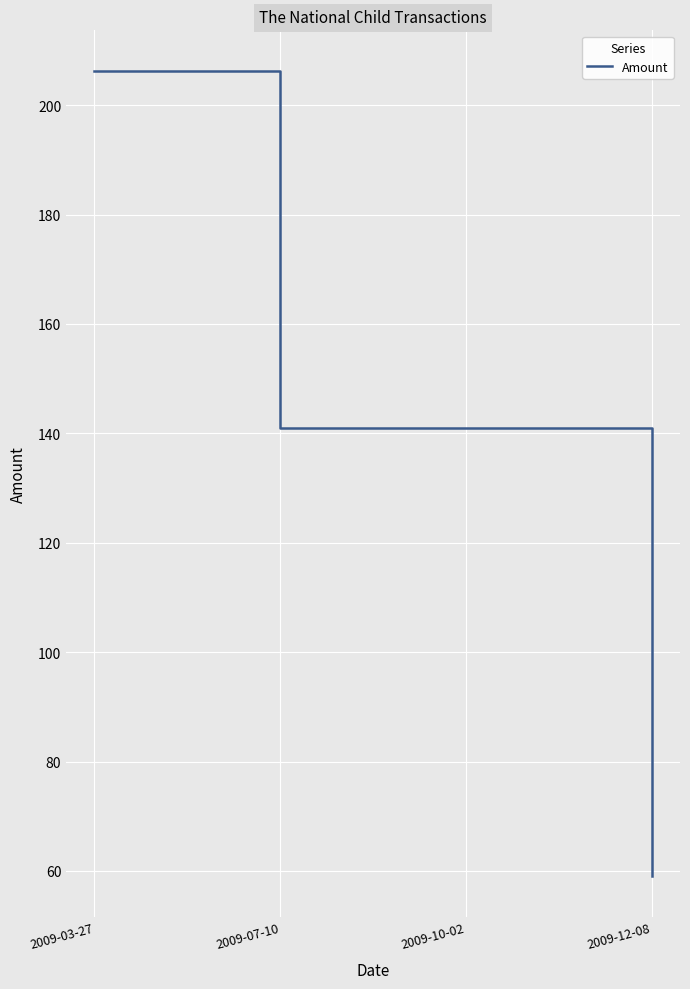

True or false: the data has more than 2 interior local peaks.

False